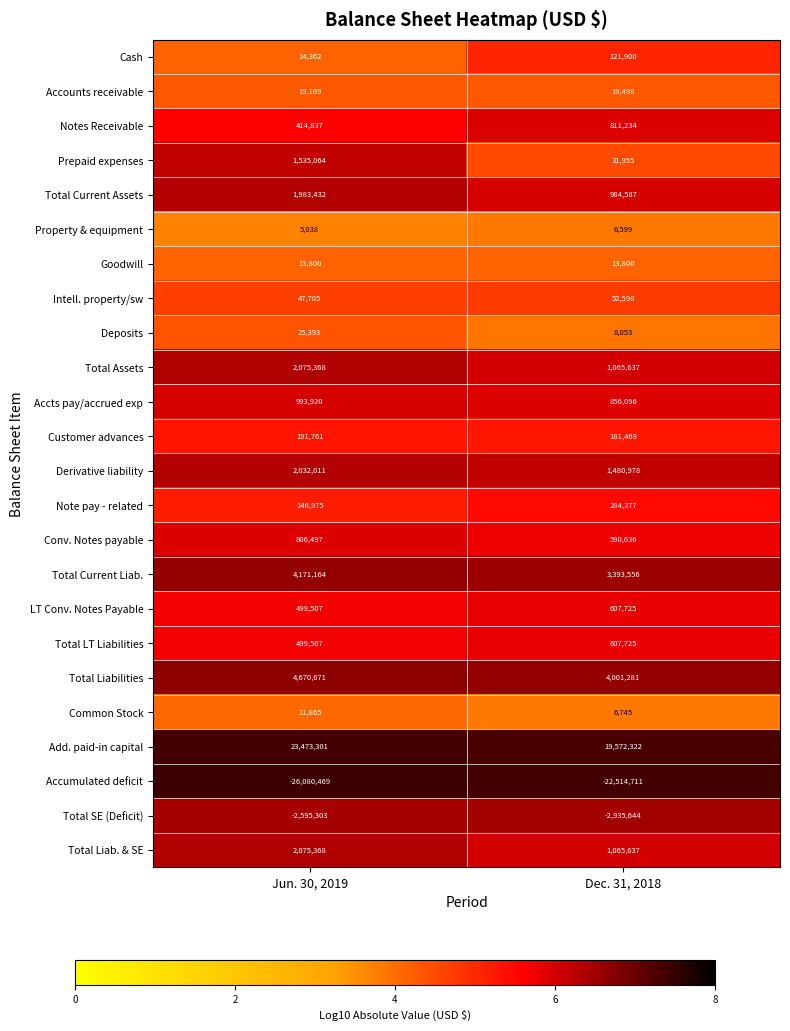

What is the spread (max minus min) of values at Dec. 31, 2018?

42087033